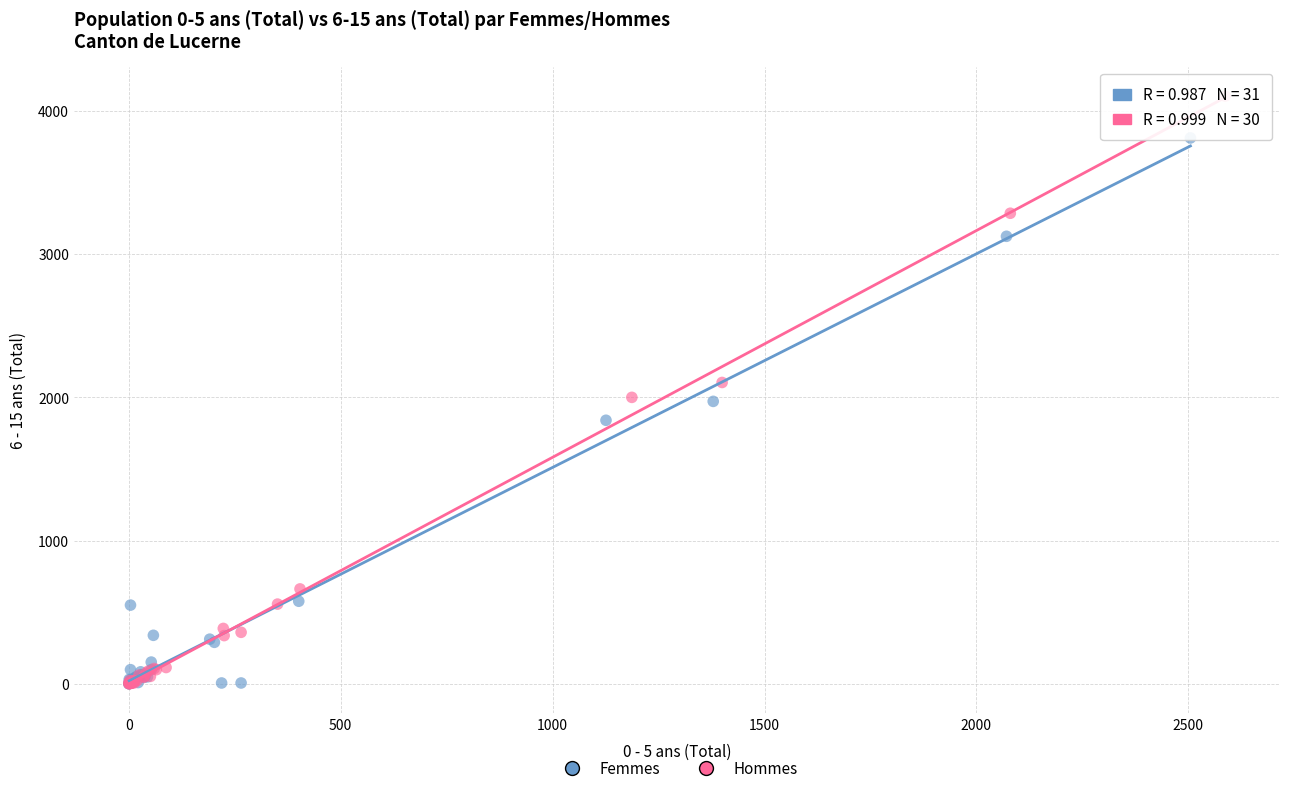

Which series has the widest spread of Y values?

Hommes